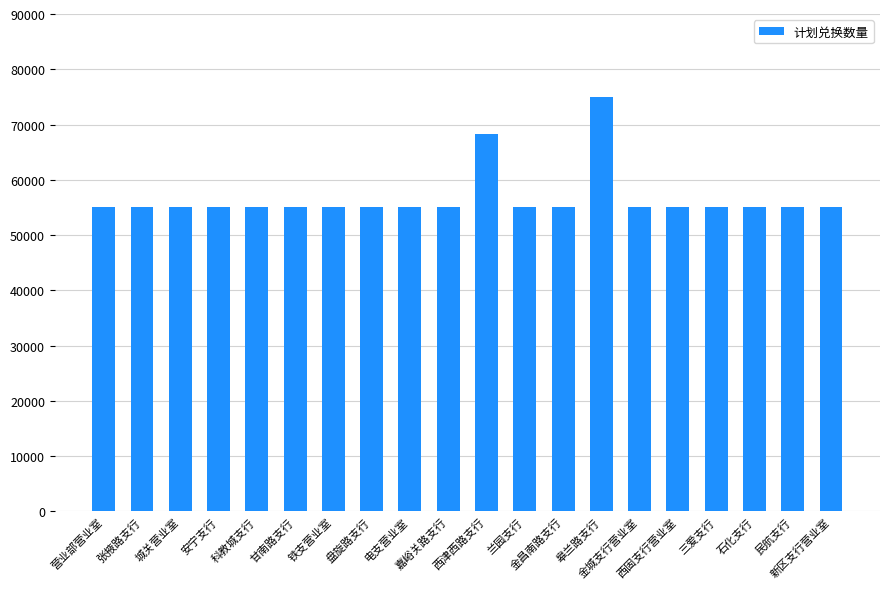

What is the minimum value shown in the chart?

55000